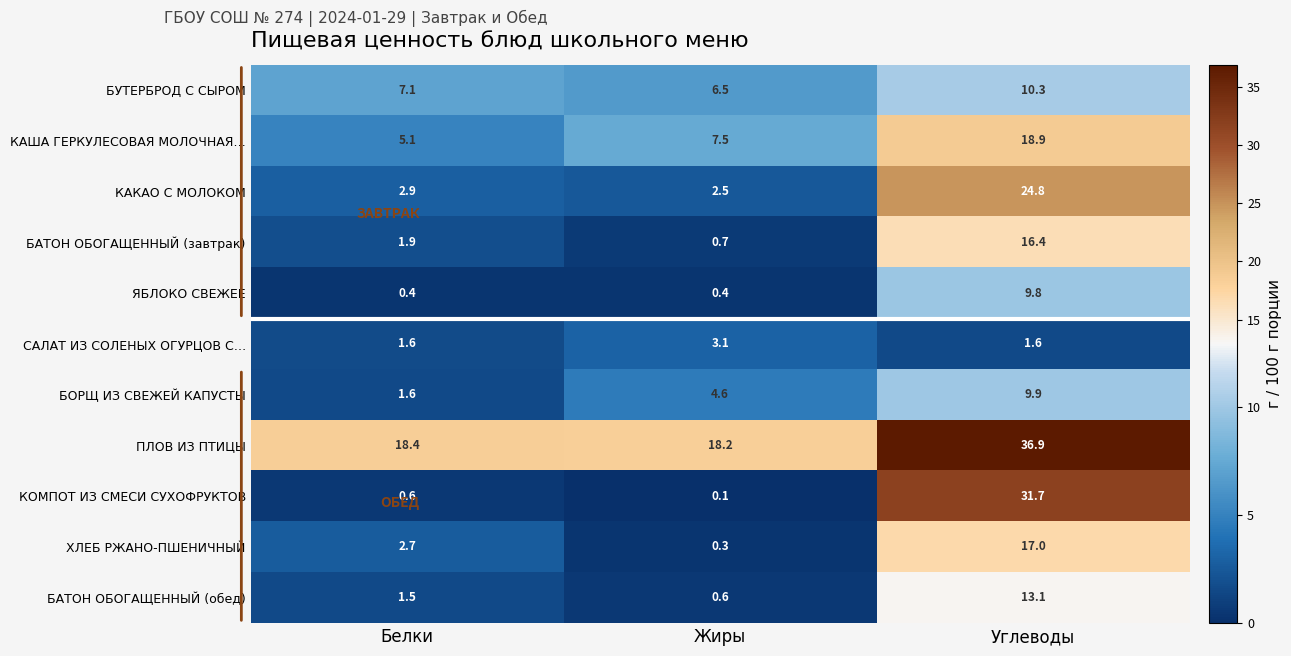

What is the difference between the maximum and second lowest values in the ХЛЕБ РЖАНО-ПШЕНИЧНЫЙ series?

14.3